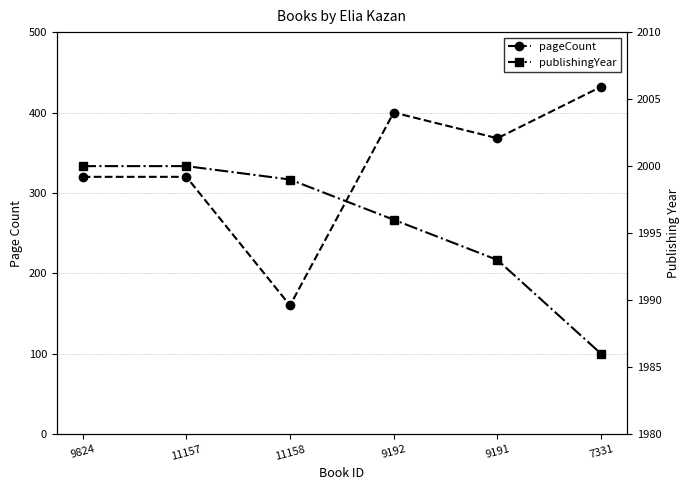

True or false: pageCount and publishingYear cross at least once.

False